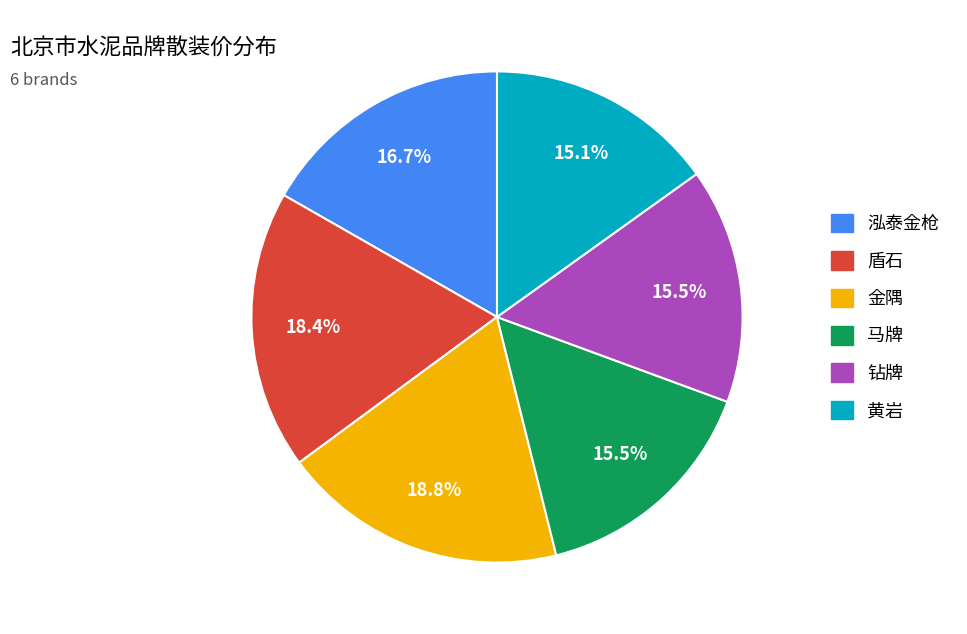

How much of the chart is everything except 泓泰金枪?

83.3%